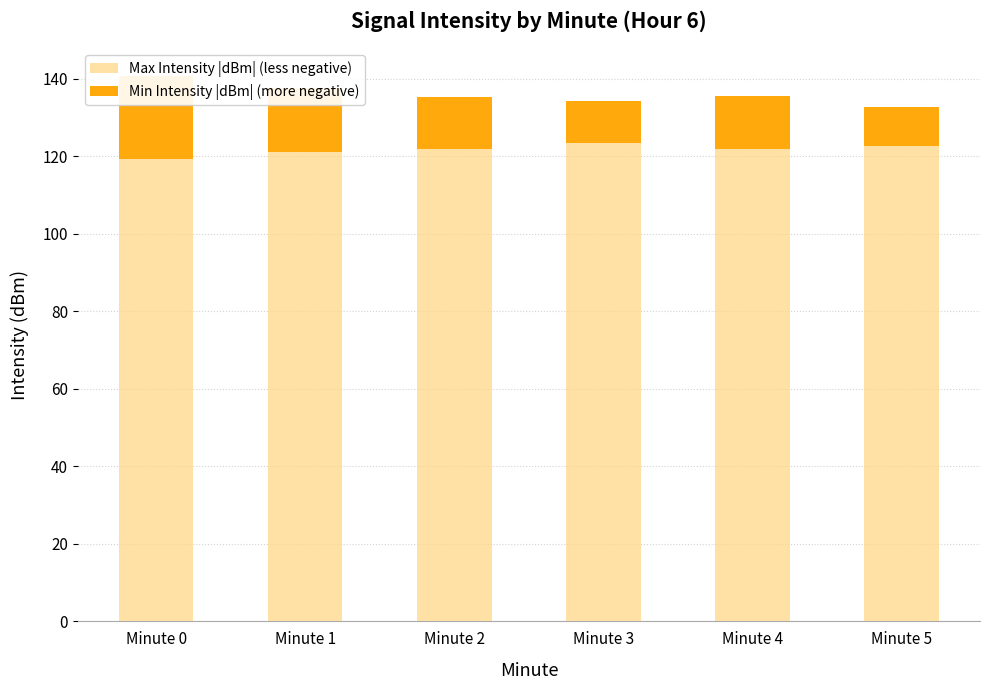

At how many categories does at least one series exceed 89?

6